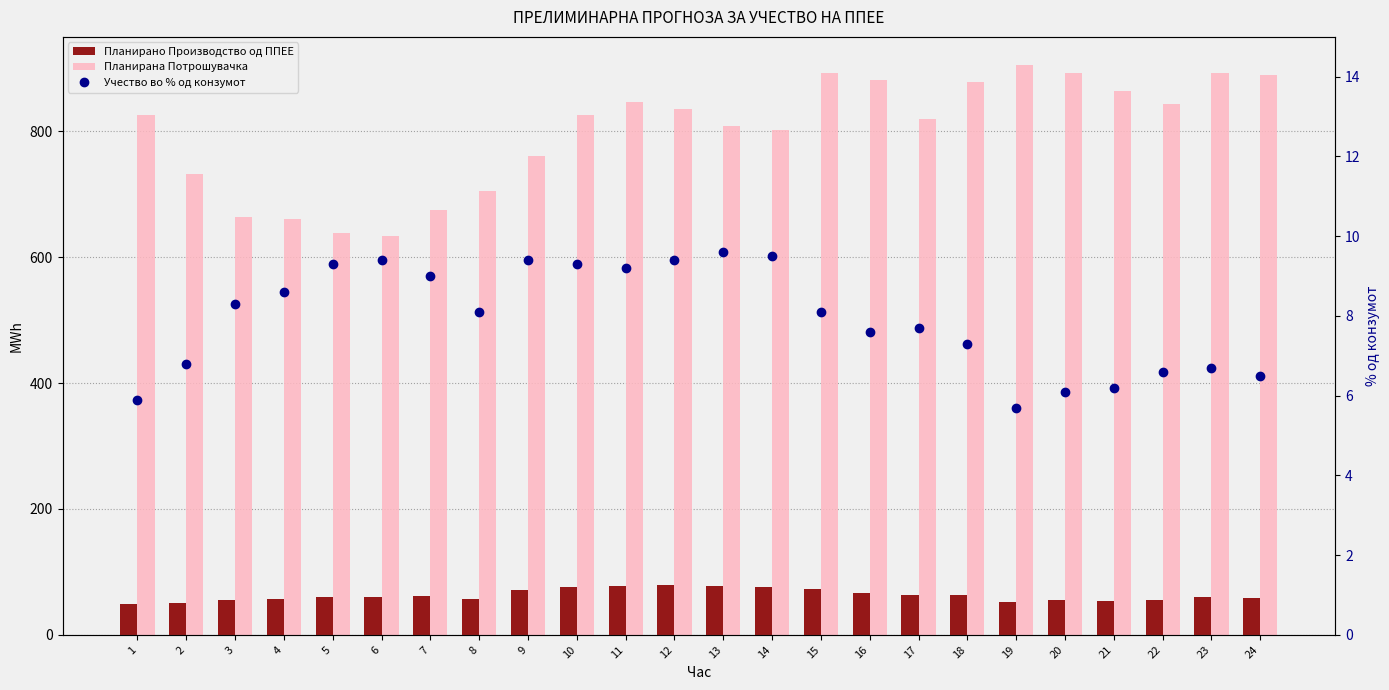

Where does the Планирано Производство од ППЕЕ series first go above 59?

5